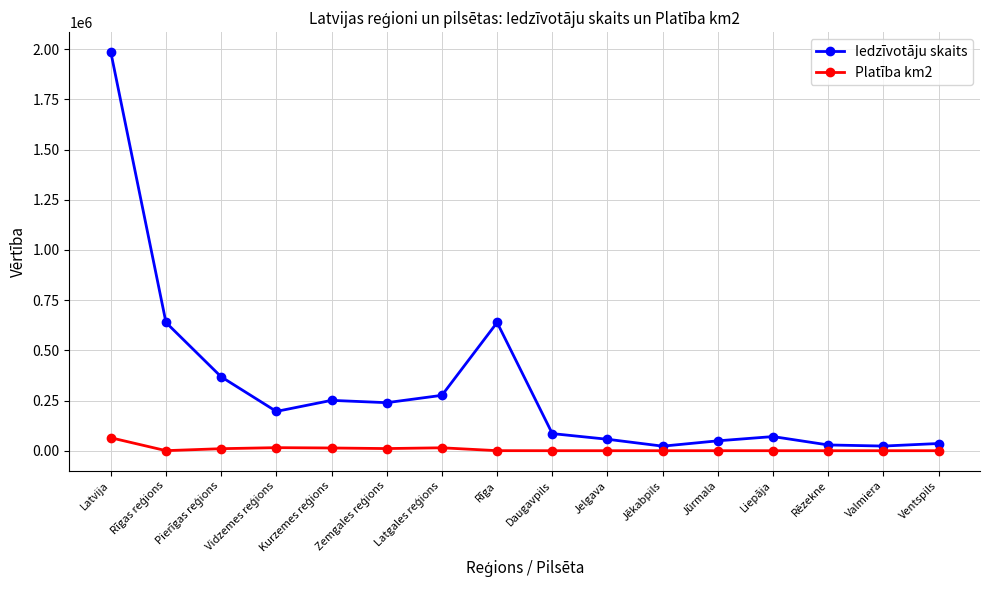

How many lines are shown in the chart?

2